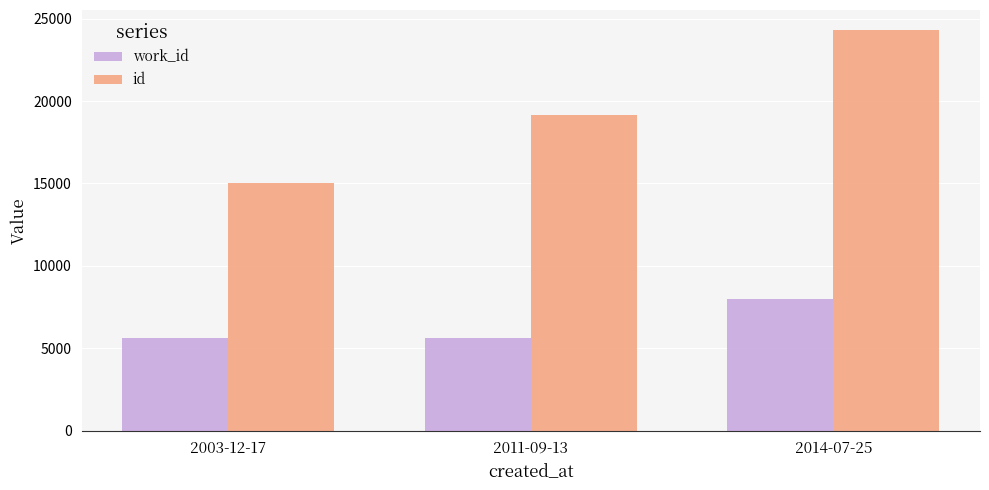

How many data points in work_id are less than 5658?

1